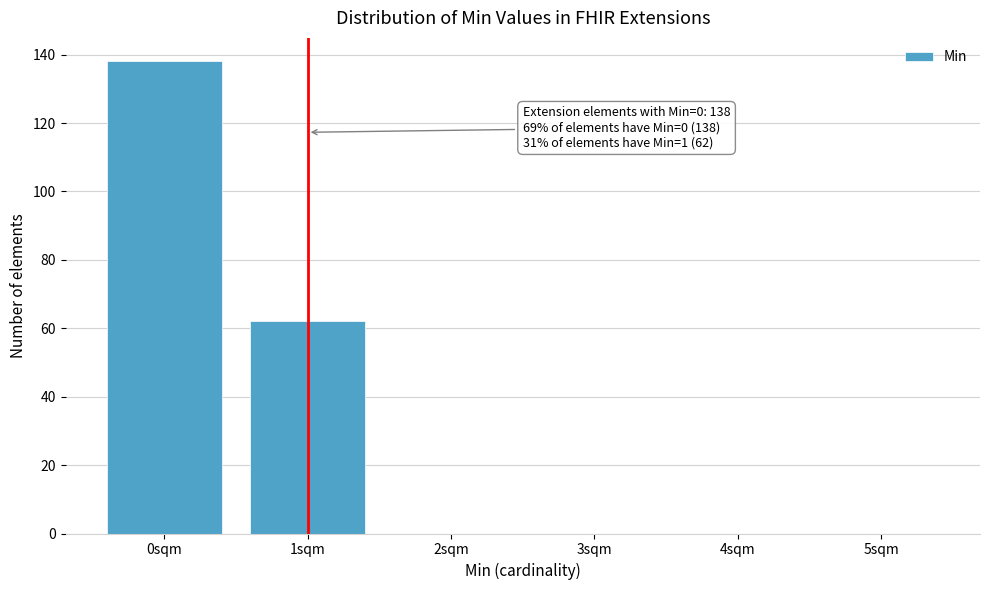

Reading left to right, list all the values displayed in this chart.

0sqm=138	1sqm=62	2sqm=0	3sqm=0	4sqm=0	5sqm=0